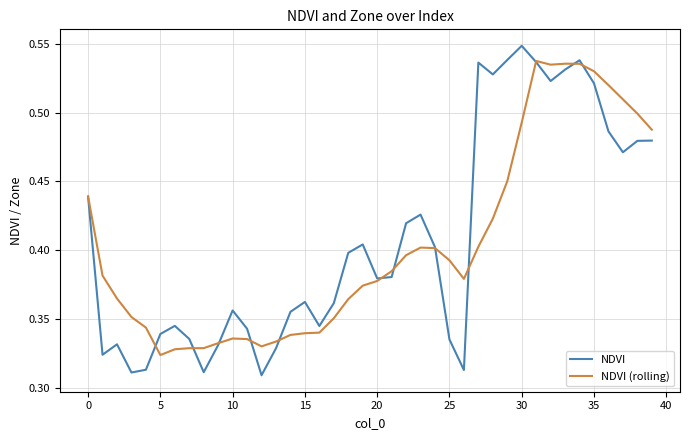

Rank the series by their maximum value, from highest to lowest.

NDVI, NDVI (rolling)